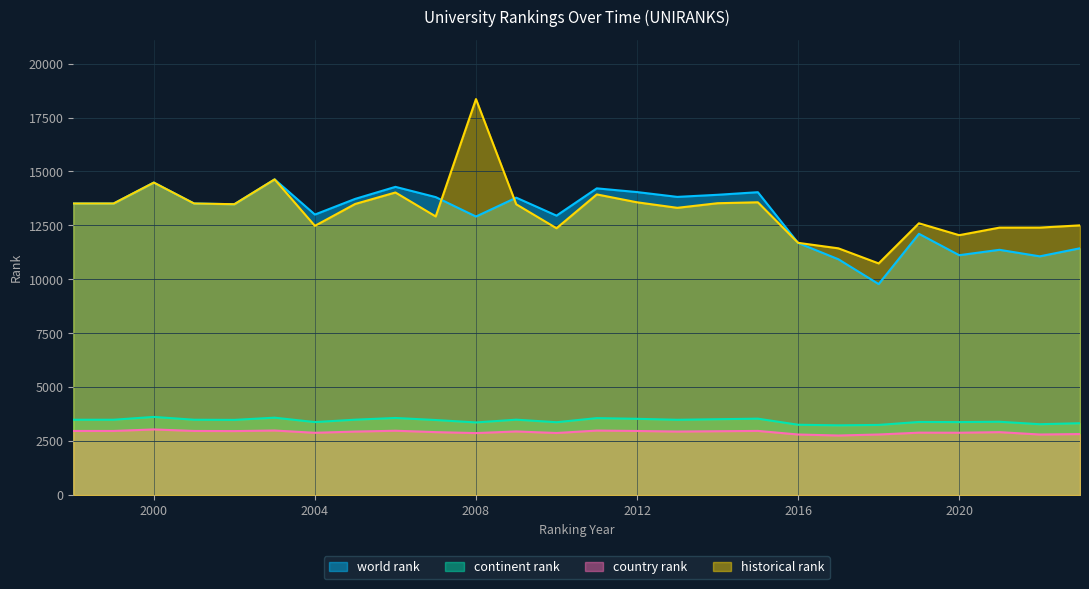

Which has a higher value, 2012 or 2005?

2012